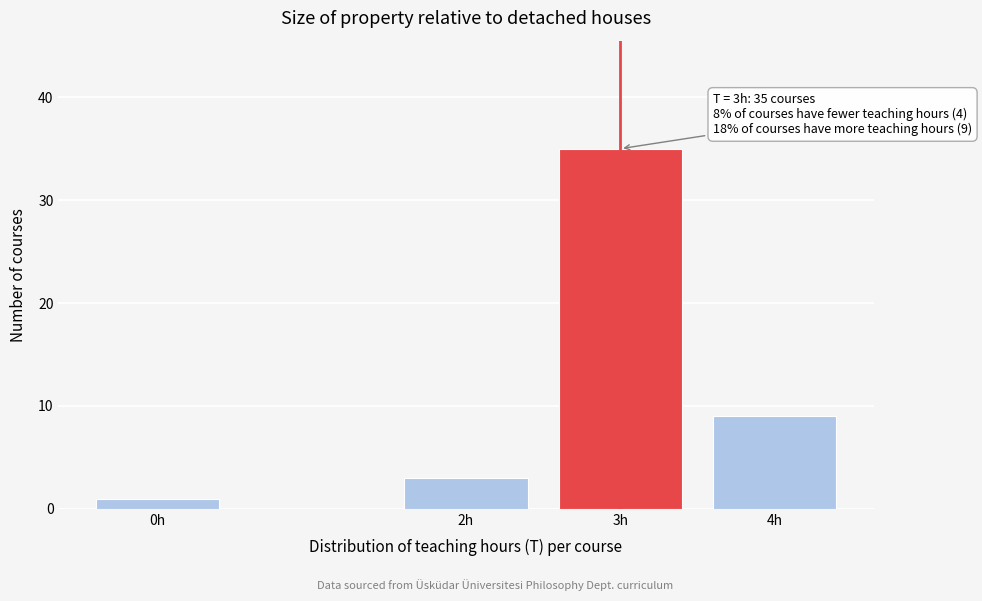

Reading right to left, what are all the values shown in this chart?

9	35	3	1